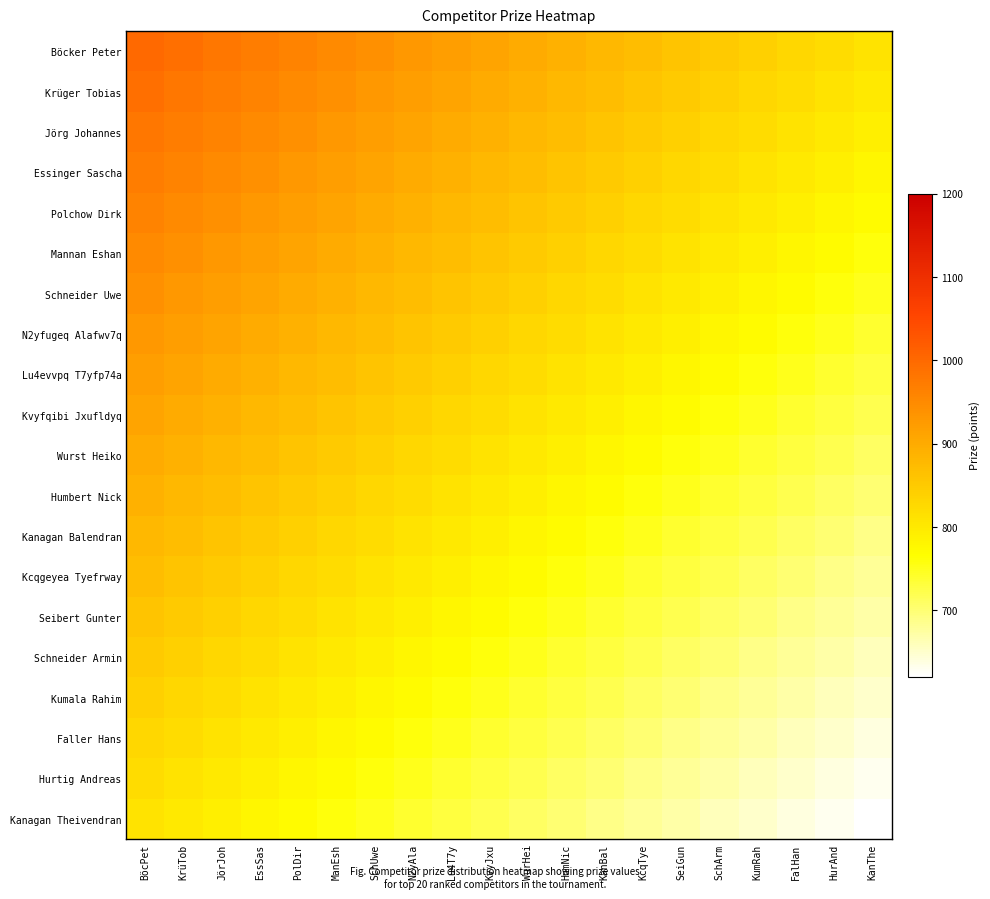

Reading left to right, transcribe all the data shown in this chart.

Böcker Peter: BöcPet=1000	KrüTob=990	JörJoh=980	EssSas=970	PolDir=960	ManEsh=950	SchUwe=940	N2yAla=930	Lu4T7y=920	KvyJxu=910	WurHei=900	HumNic=890	KanBal=880	KcqTye=870	SeiGun=860	SchArm=850	KumRah=840	FalHan=830	HurAnd=820	KanThe=810
Krüger Tobias: BöcPet=990	KrüTob=980	JörJoh=970	EssSas=960	PolDir=950	ManEsh=940	SchUwe=930	N2yAla=920	Lu4T7y=910	KvyJxu=900	WurHei=890	HumNic=880	KanBal=870	KcqTye=860	SeiGun=850	SchArm=840	KumRah=830	FalHan=820	HurAnd=810	KanThe=800
Jörg Johannes: BöcPet=980	KrüTob=970	JörJoh=960	EssSas=950	PolDir=940	ManEsh=930	SchUwe=920	N2yAla=910	Lu4T7y=900	KvyJxu=890	WurHei=880	HumNic=870	KanBal=860	KcqTye=850	SeiGun=840	SchArm=830	KumRah=820	FalHan=810	HurAnd=800	KanThe=790
Essinger Sascha: BöcPet=970	KrüTob=960	JörJoh=950	EssSas=940	PolDir=930	ManEsh=920	SchUwe=910	N2yAla=900	Lu4T7y=890	KvyJxu=880	WurHei=870	HumNic=860	KanBal=850	KcqTye=840	SeiGun=830	SchArm=820	KumRah=810	FalHan=800	HurAnd=790	KanThe=780
Polchow Dirk: BöcPet=960	KrüTob=950	JörJoh=940	EssSas=930	PolDir=920	ManEsh=910	SchUwe=900	N2yAla=890	Lu4T7y=880	KvyJxu=870	WurHei=860	HumNic=850	KanBal=840	KcqTye=830	SeiGun=820	SchArm=810	KumRah=800	FalHan=790	HurAnd=780	KanThe=770
Mannan Eshan: BöcPet=950	KrüTob=940	JörJoh=930	EssSas=920	PolDir=910	ManEsh=900	SchUwe=890	N2yAla=880	Lu4T7y=870	KvyJxu=860	WurHei=850	HumNic=840	KanBal=830	KcqTye=820	SeiGun=810	SchArm=800	KumRah=790	FalHan=780	HurAnd=770	KanThe=760
Schneider Uwe: BöcPet=940	KrüTob=930	JörJoh=920	EssSas=910	PolDir=900	ManEsh=890	SchUwe=880	N2yAla=870	Lu4T7y=860	KvyJxu=850	WurHei=840	HumNic=830	KanBal=820	KcqTye=810	SeiGun=800	SchArm=790	KumRah=780	FalHan=770	HurAnd=760	KanThe=750
N2yfugeq Alafwv7q: BöcPet=930	KrüTob=920	JörJoh=910	EssSas=900	PolDir=890	ManEsh=880	SchUwe=870	N2yAla=860	Lu4T7y=850	KvyJxu=840	WurHei=830	HumNic=820	KanBal=810	KcqTye=800	SeiGun=790	SchArm=780	KumRah=770	FalHan=760	HurAnd=750	KanThe=740
Lu4evvpq T7yfp74a: BöcPet=920	KrüTob=910	JörJoh=900	EssSas=890	PolDir=880	ManEsh=870	SchUwe=860	N2yAla=850	Lu4T7y=840	KvyJxu=830	WurHei=820	HumNic=810	KanBal=800	KcqTye=790	SeiGun=780	SchArm=770	KumRah=760	FalHan=750	HurAnd=740	KanThe=730
Kvyfqibi Jxufldyq: BöcPet=910	KrüTob=900	JörJoh=890	EssSas=880	PolDir=870	ManEsh=860	SchUwe=850	N2yAla=840	Lu4T7y=830	KvyJxu=820	WurHei=810	HumNic=800	KanBal=790	KcqTye=780	SeiGun=770	SchArm=760	KumRah=750	FalHan=740	HurAnd=730	KanThe=720
Wurst Heiko: BöcPet=900	KrüTob=890	JörJoh=880	EssSas=870	PolDir=860	ManEsh=850	SchUwe=840	N2yAla=830	Lu4T7y=820	KvyJxu=810	WurHei=800	HumNic=790	KanBal=780	KcqTye=770	SeiGun=760	SchArm=750	KumRah=740	FalHan=730	HurAnd=720	KanThe=710
Humbert Nick: BöcPet=890	KrüTob=880	JörJoh=870	EssSas=860	PolDir=850	ManEsh=840	SchUwe=830	N2yAla=820	Lu4T7y=810	KvyJxu=800	WurHei=790	HumNic=780	KanBal=770	KcqTye=760	SeiGun=750	SchArm=740	KumRah=730	FalHan=720	HurAnd=710	KanThe=700
Kanagan Balendran: BöcPet=880	KrüTob=870	JörJoh=860	EssSas=850	PolDir=840	ManEsh=830	SchUwe=820	N2yAla=810	Lu4T7y=800	KvyJxu=790	WurHei=780	HumNic=770	KanBal=760	KcqTye=750	SeiGun=740	SchArm=730	KumRah=720	FalHan=710	HurAnd=700	KanThe=690
Kcqgeyea Tyefrway: BöcPet=870	KrüTob=860	JörJoh=850	EssSas=840	PolDir=830	ManEsh=820	SchUwe=810	N2yAla=800	Lu4T7y=790	KvyJxu=780	WurHei=770	HumNic=760	KanBal=750	KcqTye=740	SeiGun=730	SchArm=720	KumRah=710	FalHan=700	HurAnd=690	KanThe=680
Seibert Gunter: BöcPet=860	KrüTob=850	JörJoh=840	EssSas=830	PolDir=820	ManEsh=810	SchUwe=800	N2yAla=790	Lu4T7y=780	KvyJxu=770	WurHei=760	HumNic=750	KanBal=740	KcqTye=730	SeiGun=720	SchArm=710	KumRah=700	FalHan=690	HurAnd=680	KanThe=670
Schneider Armin: BöcPet=850	KrüTob=840	JörJoh=830	EssSas=820	PolDir=810	ManEsh=800	SchUwe=790	N2yAla=780	Lu4T7y=770	KvyJxu=760	WurHei=750	HumNic=740	KanBal=730	KcqTye=720	SeiGun=710	SchArm=700	KumRah=690	FalHan=680	HurAnd=670	KanThe=660
Kumala Rahim: BöcPet=840	KrüTob=830	JörJoh=820	EssSas=810	PolDir=800	ManEsh=790	SchUwe=780	N2yAla=770	Lu4T7y=760	KvyJxu=750	WurHei=740	HumNic=730	KanBal=720	KcqTye=710	SeiGun=700	SchArm=690	KumRah=680	FalHan=670	HurAnd=660	KanThe=650
Faller Hans: BöcPet=830	KrüTob=820	JörJoh=810	EssSas=800	PolDir=790	ManEsh=780	SchUwe=770	N2yAla=760	Lu4T7y=750	KvyJxu=740	WurHei=730	HumNic=720	KanBal=710	KcqTye=700	SeiGun=690	SchArm=680	KumRah=670	FalHan=660	HurAnd=650	KanThe=640
Hurtig Andreas: BöcPet=820	KrüTob=810	JörJoh=800	EssSas=790	PolDir=780	ManEsh=770	SchUwe=760	N2yAla=750	Lu4T7y=740	KvyJxu=730	WurHei=720	HumNic=710	KanBal=700	KcqTye=690	SeiGun=680	SchArm=670	KumRah=660	FalHan=650	HurAnd=640	KanThe=630
Kanagan Theivendran: BöcPet=810	KrüTob=800	JörJoh=790	EssSas=780	PolDir=770	ManEsh=760	SchUwe=750	N2yAla=740	Lu4T7y=730	KvyJxu=720	WurHei=710	HumNic=700	KanBal=690	KcqTye=680	SeiGun=670	SchArm=660	KumRah=650	FalHan=640	HurAnd=630	KanThe=620